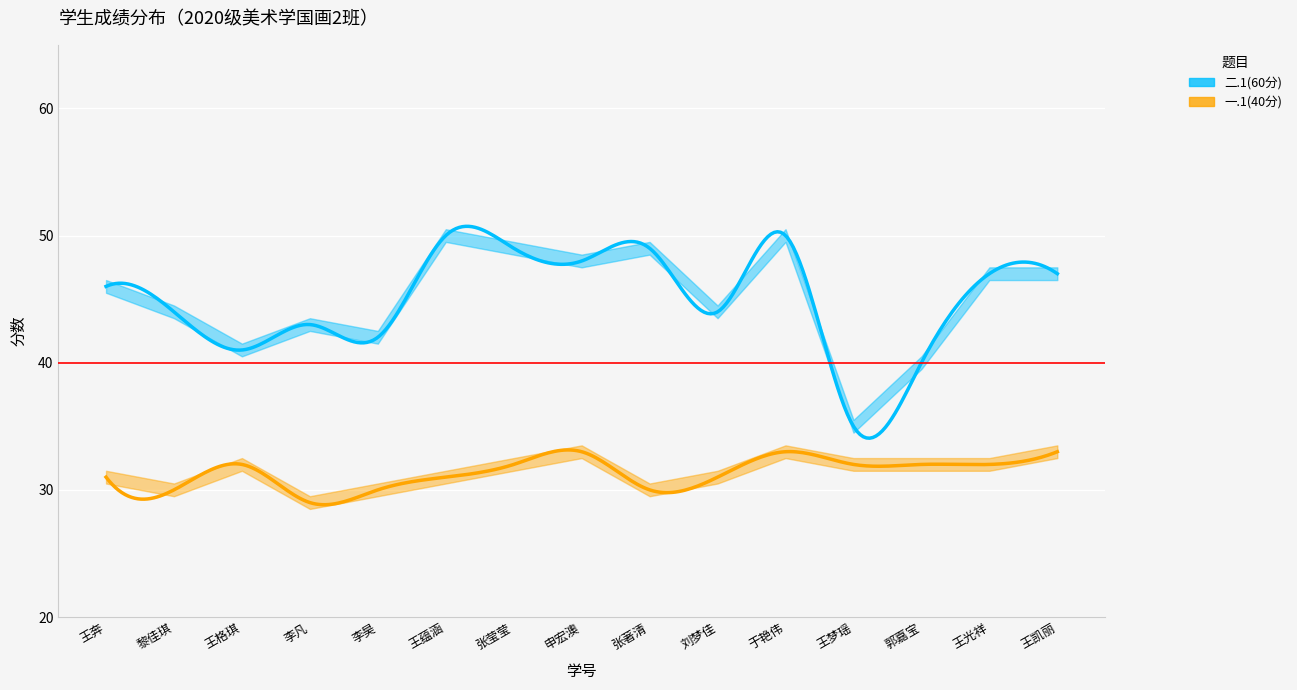

What is the value of the 一.1(40分) point at the 1st from the left?

31